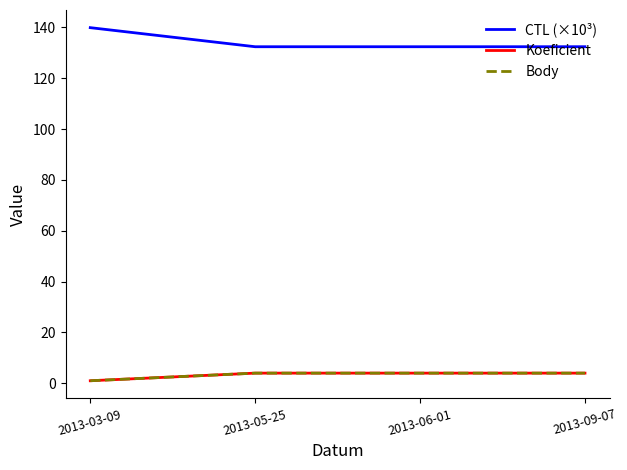

What is the difference between the maximum and minimum values in the Koeficient series?

3.0